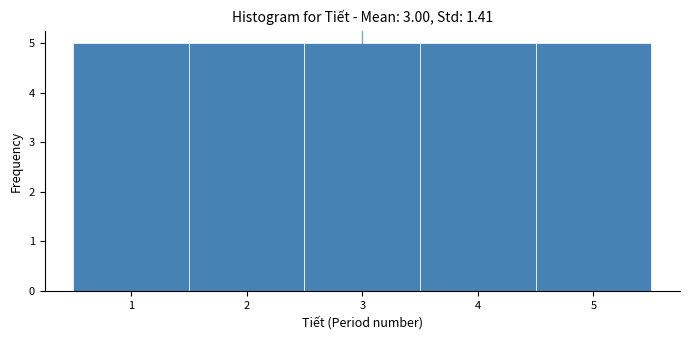

Reading left to right, transcribe this chart: for each bar, give the range it covers on the x-axis and its height. The values are not printed on the chart, so give them approximately, as read against the axis.

0.5 to 1.5: 5
1.5 to 2.5: 5
2.5 to 3.5: 5
3.5 to 4.5: 5
4.5 to 5.5: 5